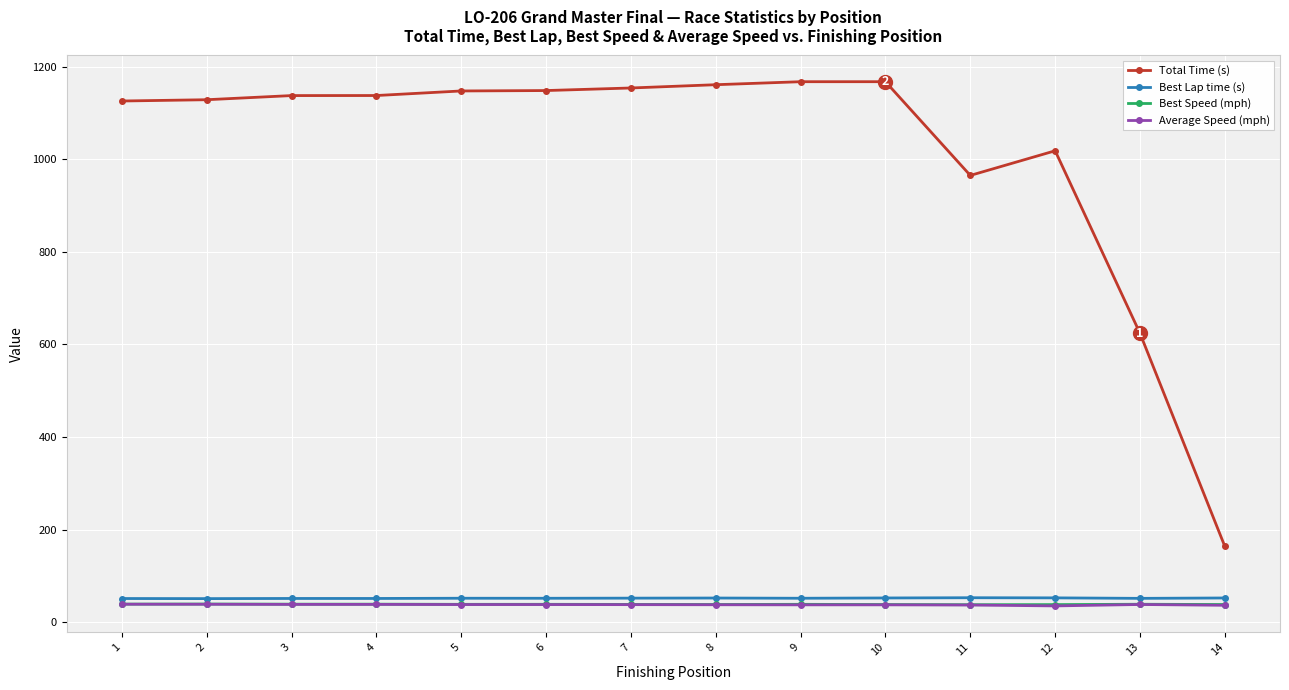

The value of Total Time (s) at 11 is 564.9. True or false?

False